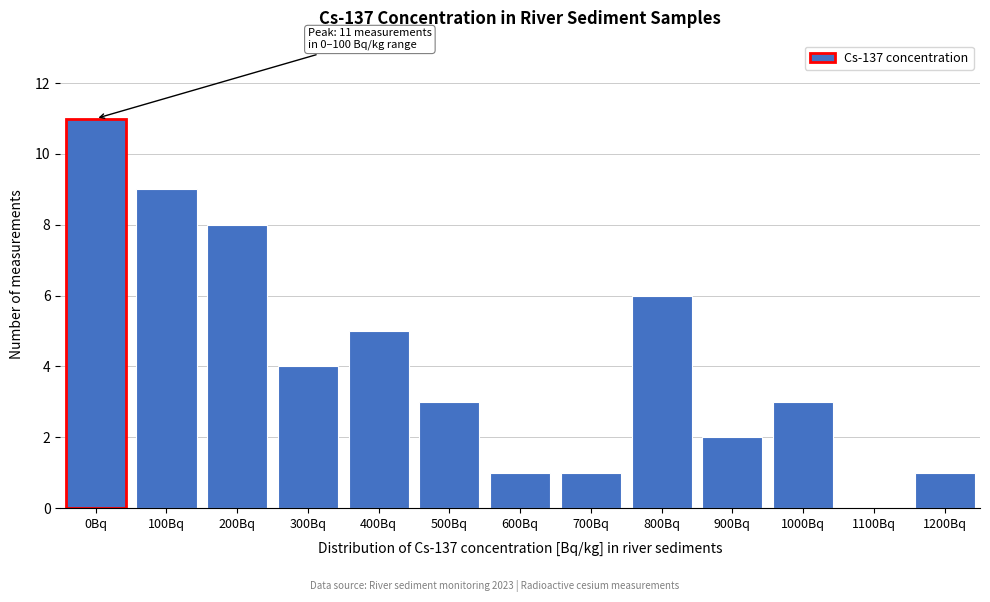

Reading right to left, what are all the values shown in this chart?

1200Bq=1	1100Bq=0	1000Bq=3	900Bq=2	800Bq=6	700Bq=1	600Bq=1	500Bq=3	400Bq=5	300Bq=4	200Bq=8	100Bq=9	0Bq=11